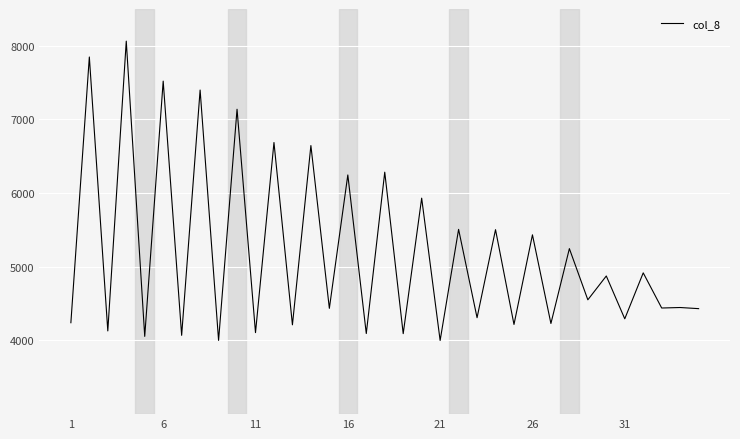

What is the smallest value displayed?

4000.1